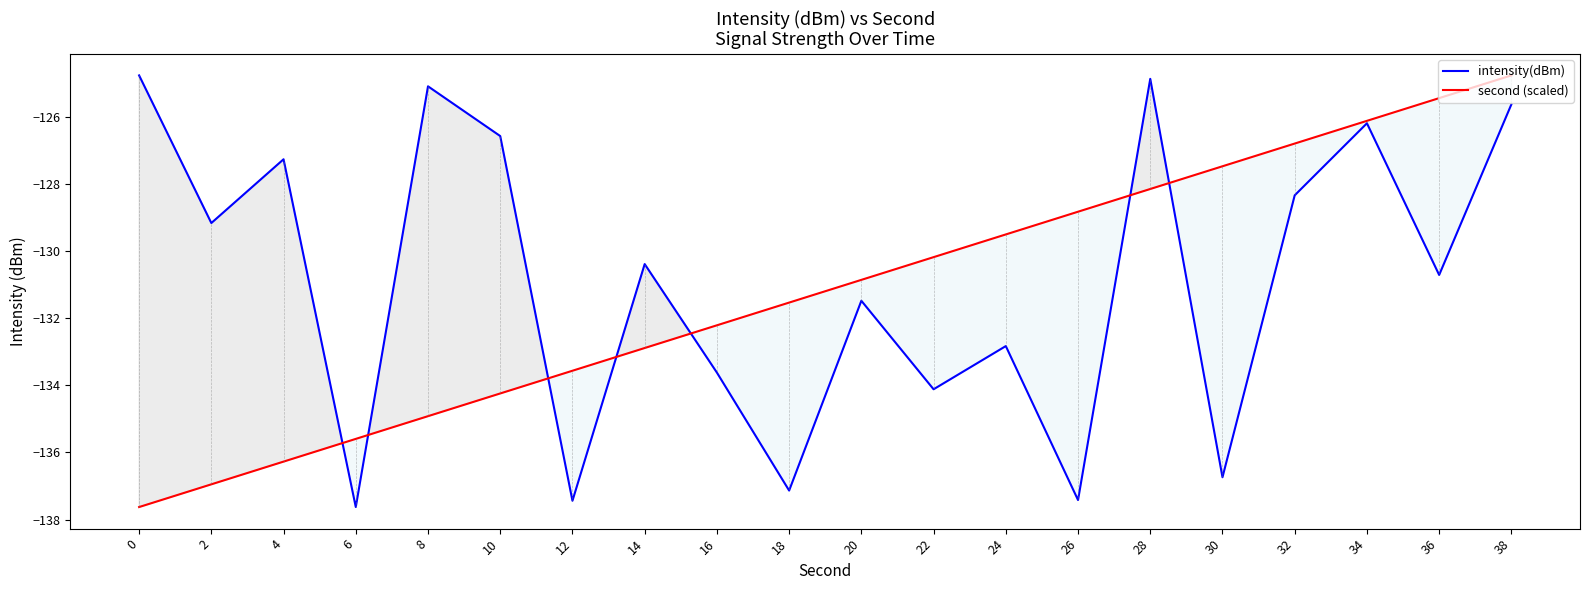

How many lines are shown in the chart?

2